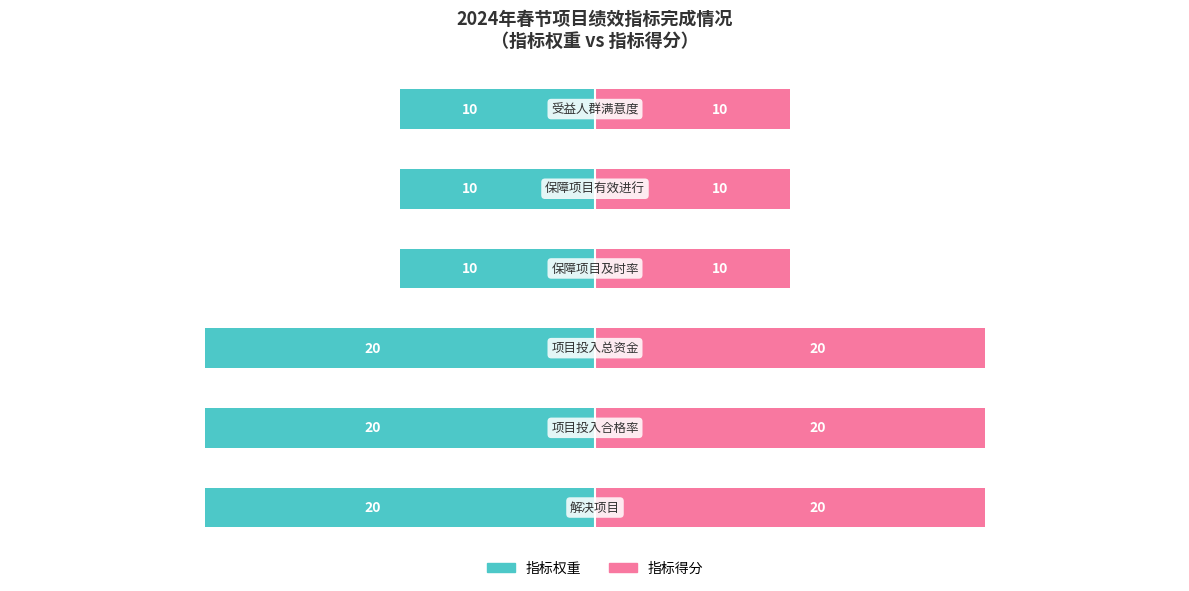

How many bars are there in each group?

2